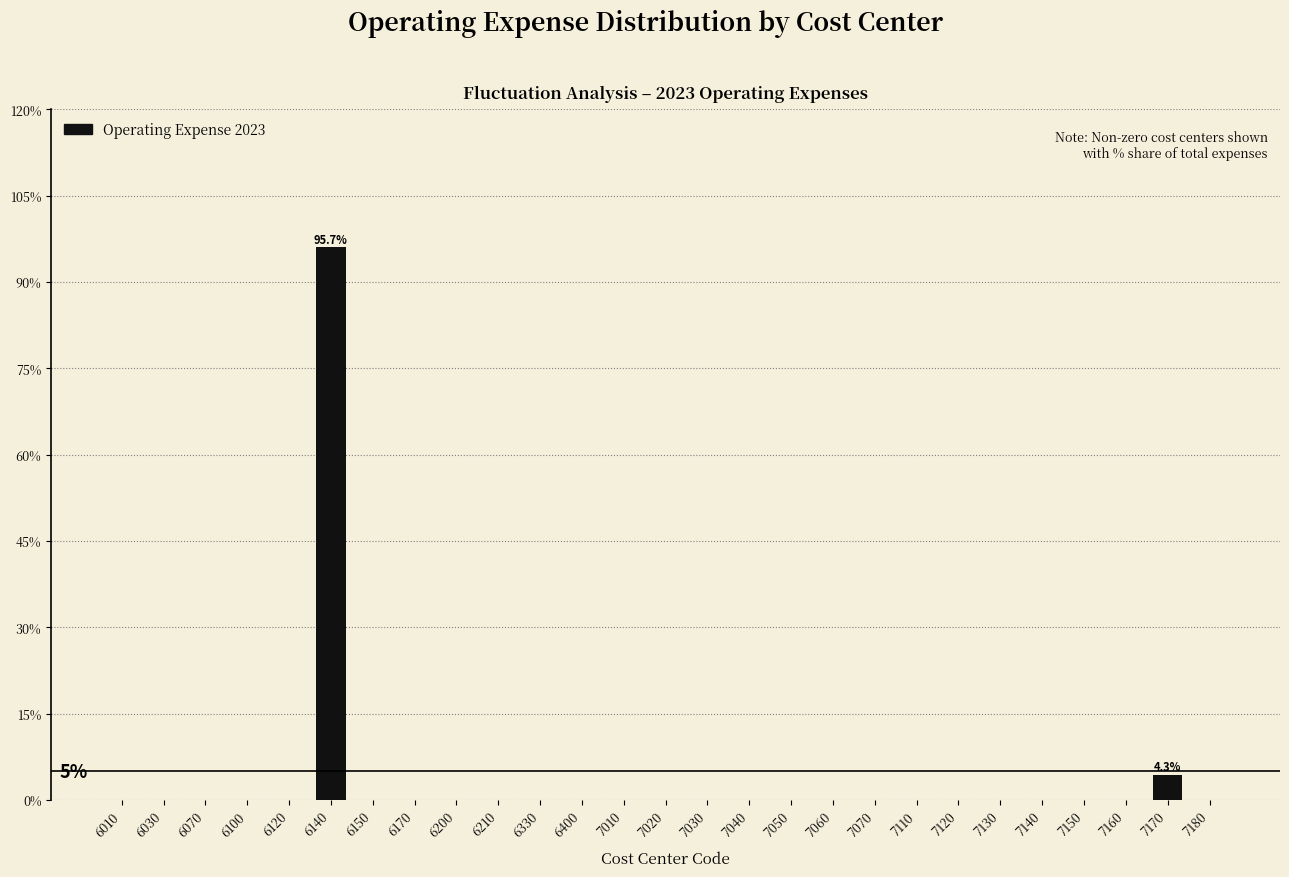

Reading left to right, transcribe all the data shown in this chart.

6010=0.0	6030=0.0	6070=0.0	6100=0.0	6120=0.0	6140=95.7	6150=0.0	6170=0.0	6200=0.0	6210=0.0	6330=0.0	6400=0.0	7010=0.0	7020=0.0	7030=0.0	7040=0.0	7050=0.0	7060=0.0	7070=0.0	7110=0.0	7120=0.0	7130=0.0	7140=0.0	7150=0.0	7160=0.0	7170=4.3	7180=0.0